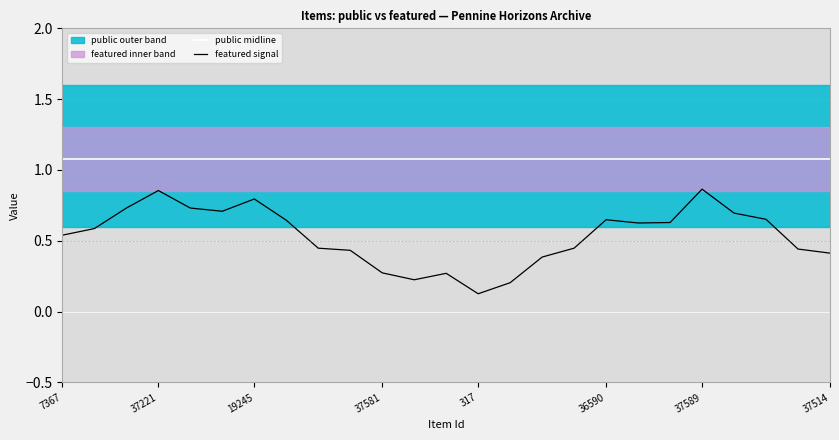

Reading right to left, what are all the values shown in this chart?

public midline: 1.1	1.1	1.1	1.1	1.1	1.1	1.1	1.1	1.1	1.1	1.1	1.1	1.1	1.1	1.1	1.1	1.1	1.1	1.1	1.1	1.1	1.1	1.1	1.1	1.1
featured signal: 0.4	0.4	0.7	0.7	0.9	0.6	0.6	0.6	0.4	0.4	0.2	0.1	0.3	0.2	0.3	0.4	0.4	0.6	0.8	0.7	0.7	0.9	0.7	0.6	0.5